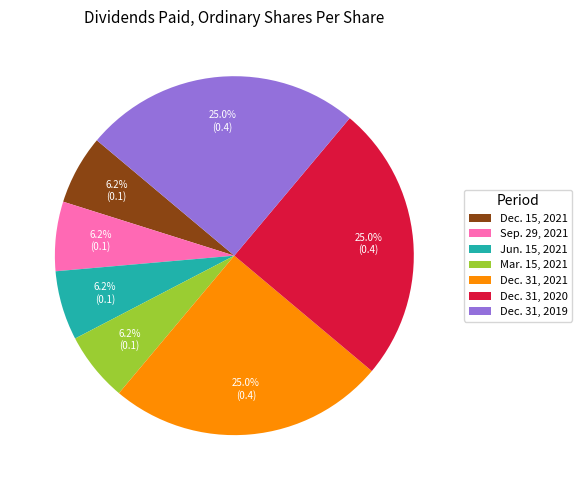

Which has a higher value, Dec. 15, 2021 or Dec. 31, 2021?

Dec. 31, 2021